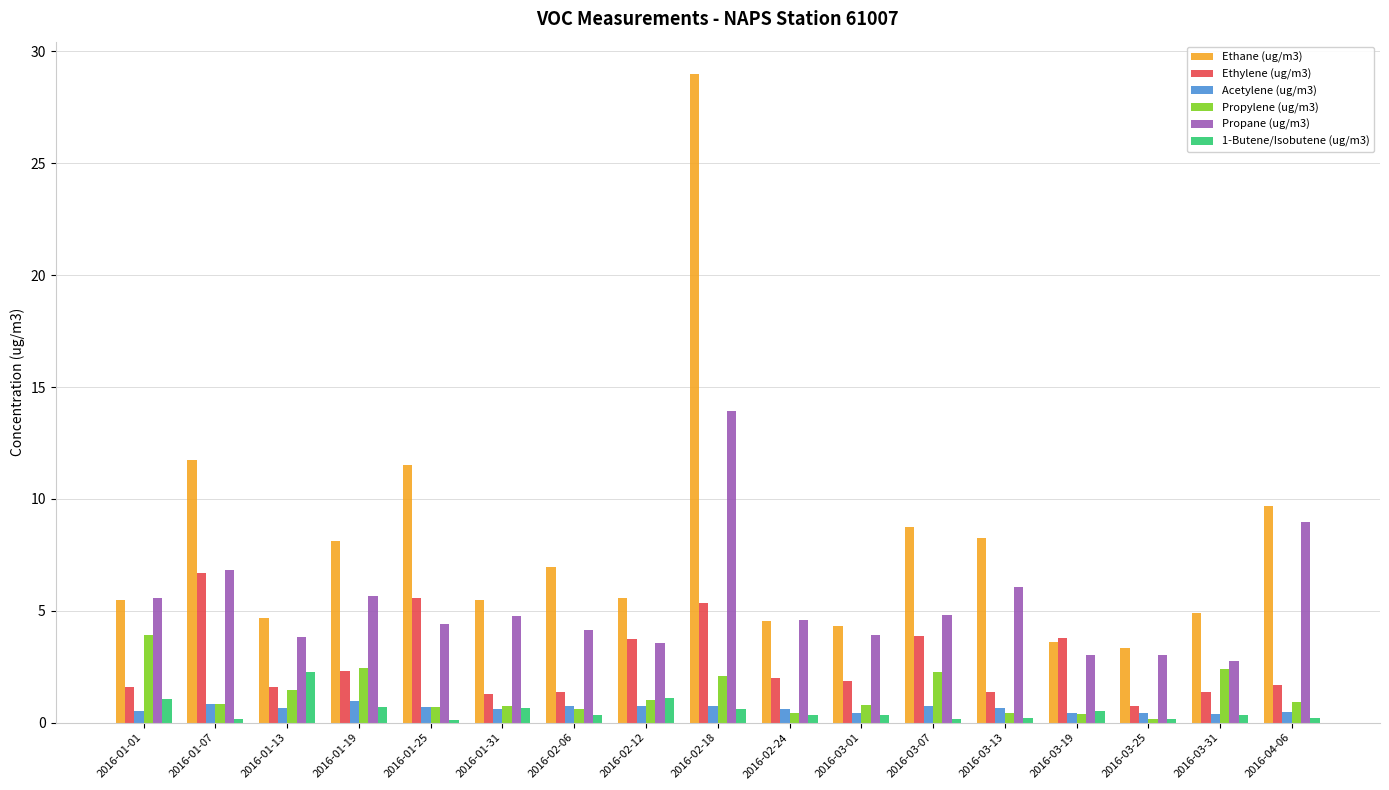

True or false: Propane (ug/m3) has a value of 0.8 at 2016-01-13.

False